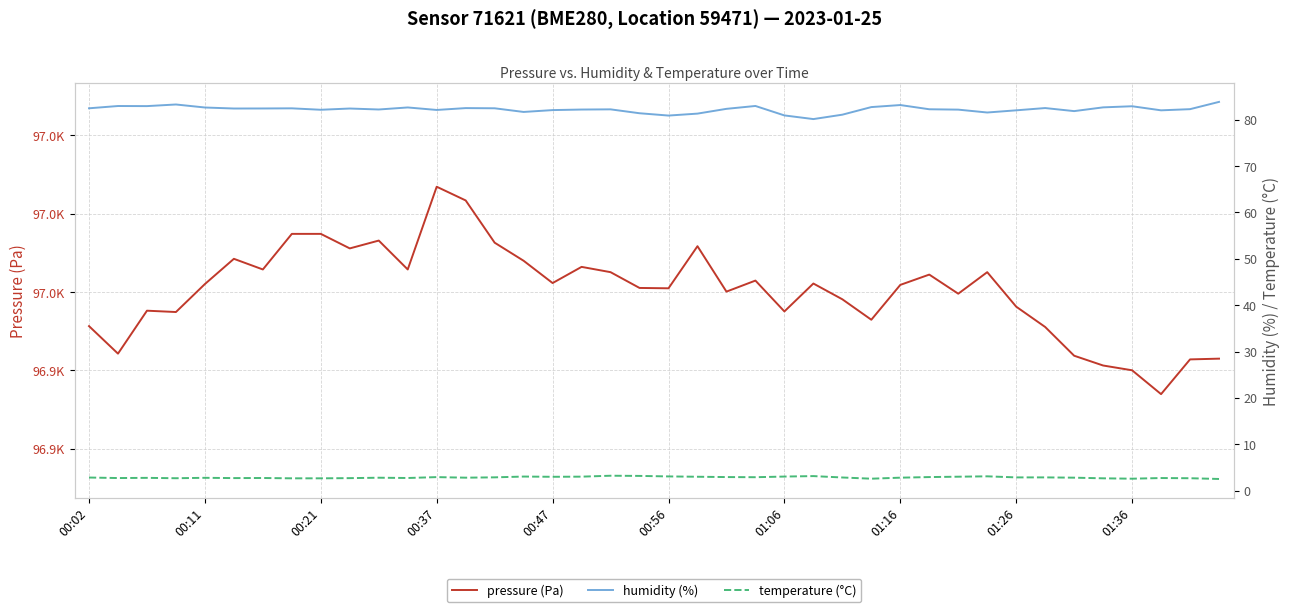

True or false: pressure (Pa) has a value of 28308.6 at 33.

False